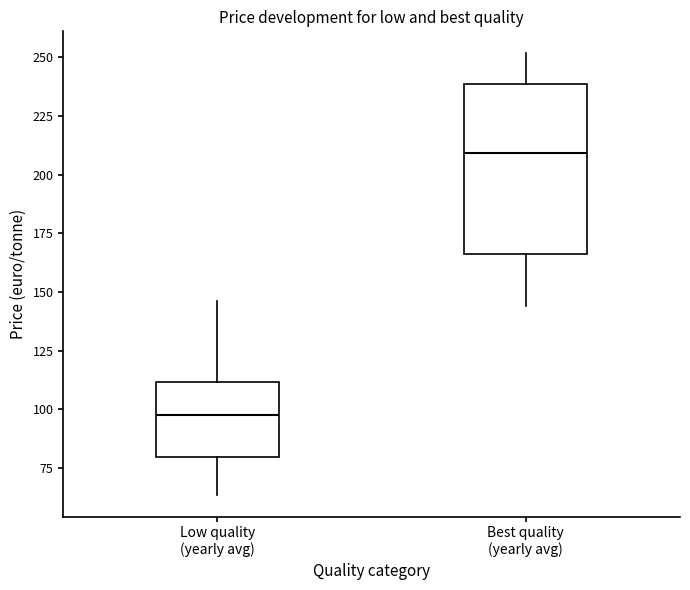

Reading left to right, read every box against the y-axis: the position of its median line, the range the box covers, and the ends of its whiskers. The values are not printed on the chart, so give them approximately, as read against the axis.

Low quality (yearly avg): median 100, box 80 to 110, whiskers 65 to 145
Best quality (yearly avg): median 210, box 165 to 240, whiskers 145 to 250